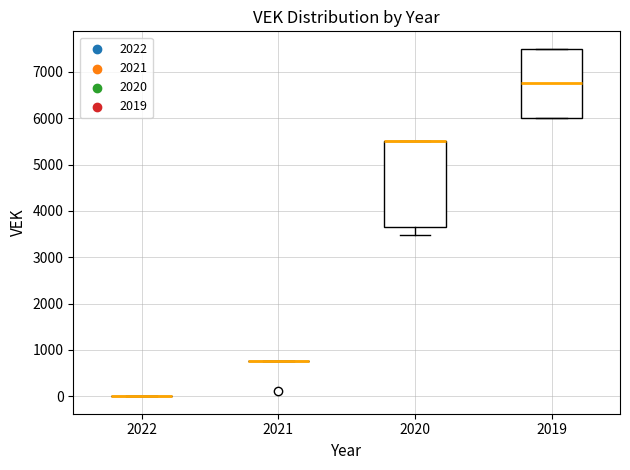

Reading left to right, transcribe this box plot: for each box, give where its median line is, the range the box spans, and where its two whiskers end, as read against the y-axis. The values are not printed on the chart, so give them approximately, as read against the axis.

2022: box collapsed to a line at 0, whiskers 0 to 0
2021: box collapsed to a line at 800, whiskers 800 to 800
2020: median 5500 (drawn on the box's upper edge), box 3600 to 5500, whiskers 3500 to 5500
2019: median 6800, box 6000 to 7500, whiskers 6000 to 7500